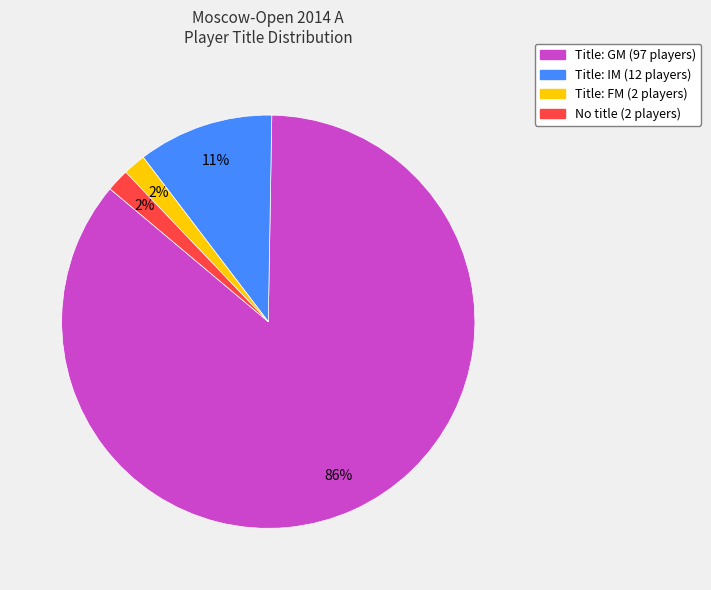

To the nearest percent, what is the average slice percentage?

25%